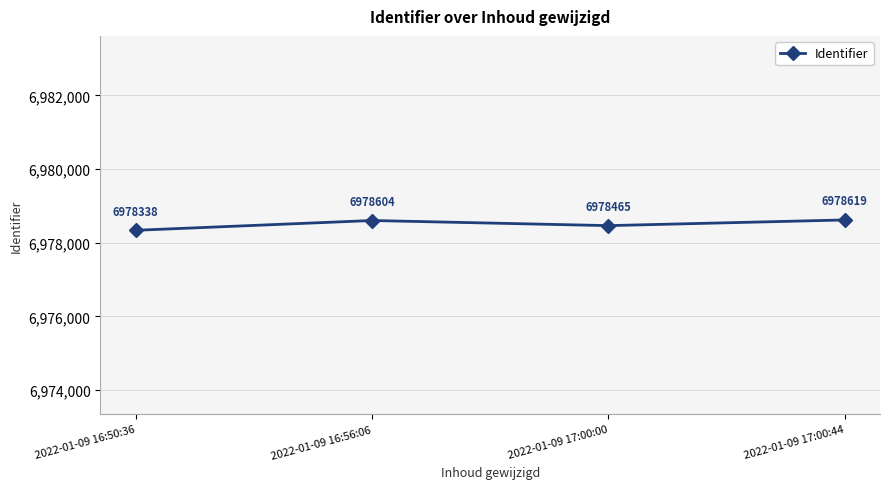

Reading left to right, transcribe all the data shown in this chart.

2022-01-09 16:50:36=6978338	2022-01-09 16:56:06=6978604	2022-01-09 17:00:00=6978465	2022-01-09 17:00:44=6978619